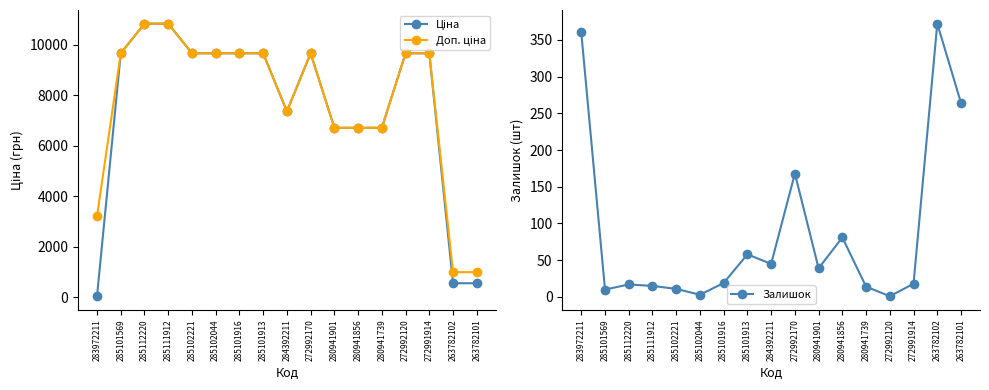

How many interior local peaks does the Залишок series have?

5